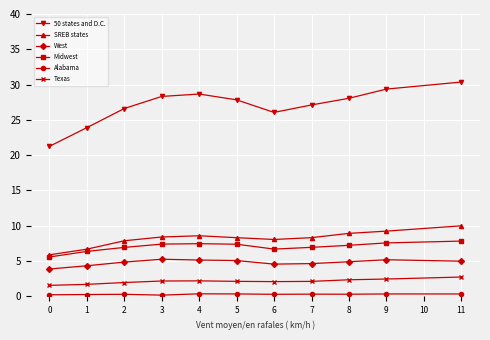

What is the maximum value for 50 states and D.C.?

30.4